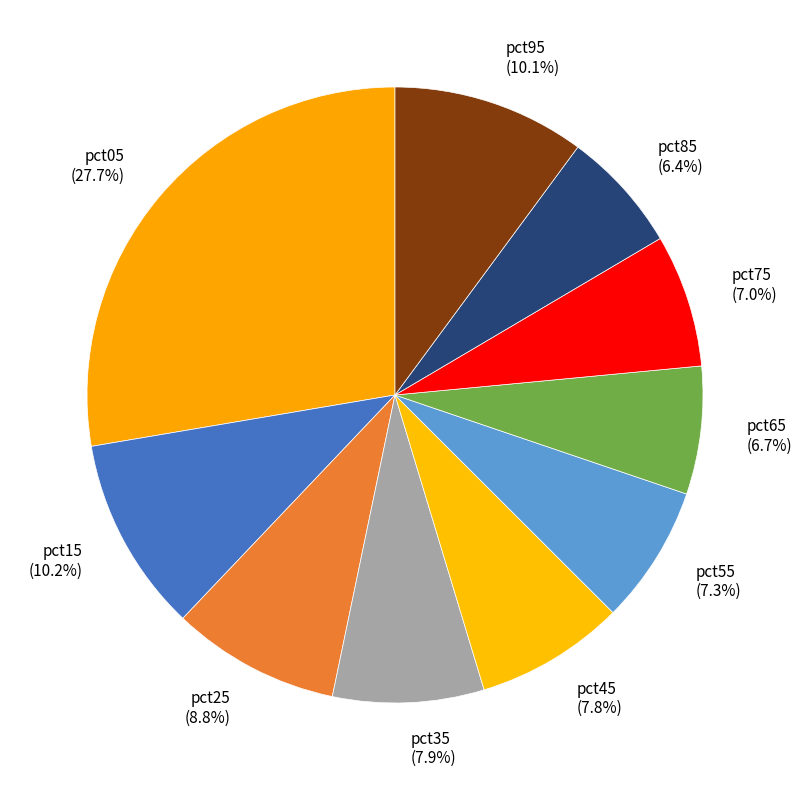

Which category has the biggest portion of the pie?

pct05